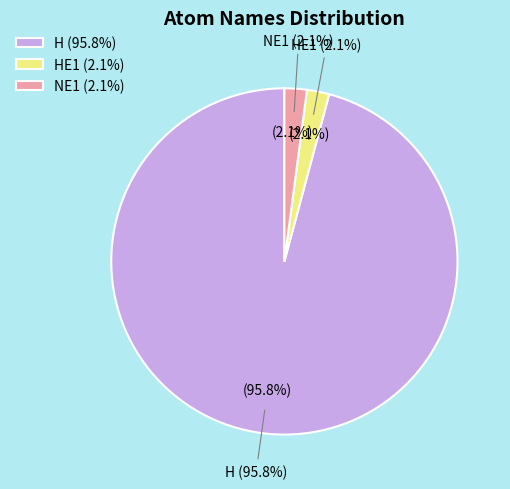

What is the ratio of the value at H to the value at HE1?

46.0